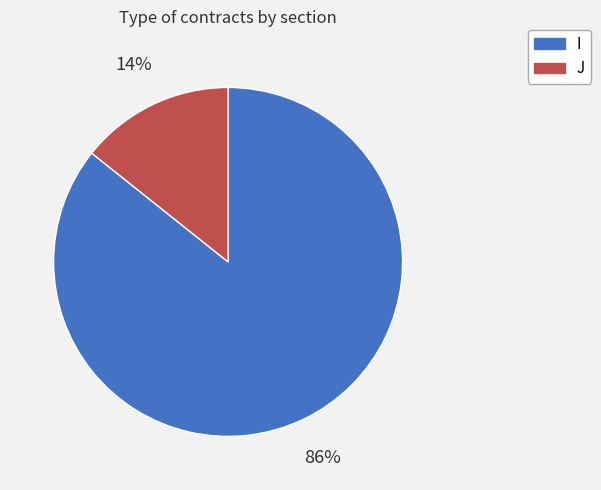

How many slices are in this pie chart?

2